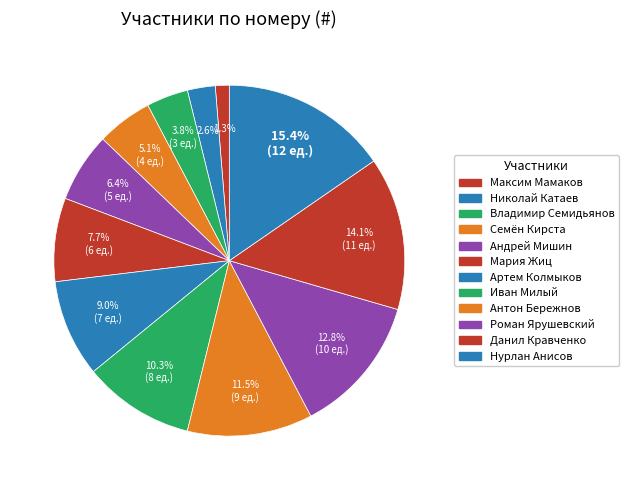

Combined, what portion of the pie is Антон Бережнов and Артем Колмыков?

20.5%